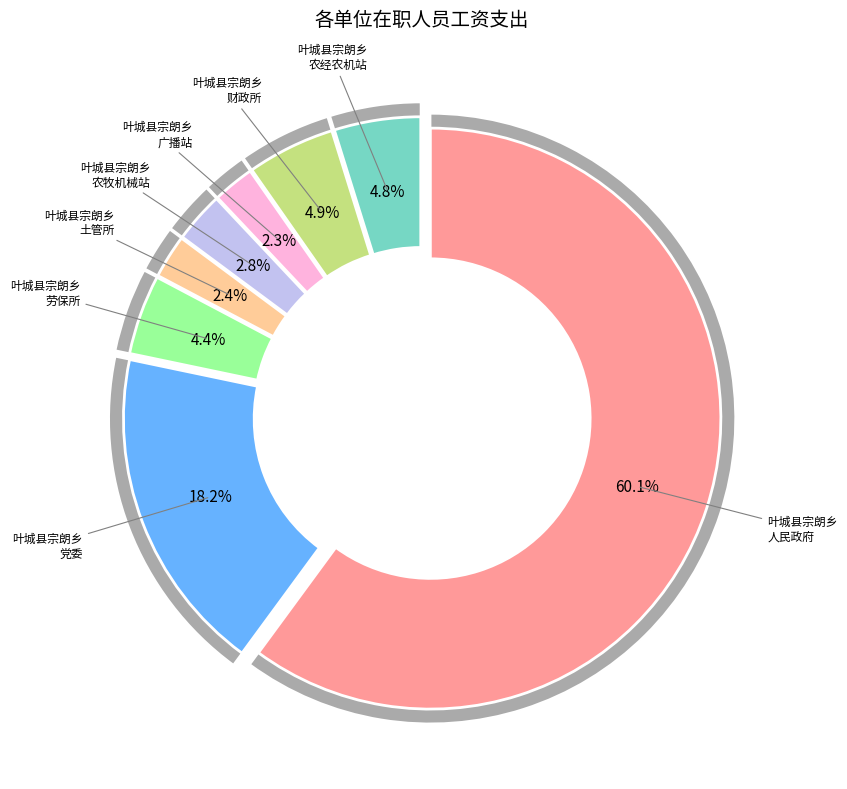

Which slice is the smallest?

叶城县宗朗乡广播站